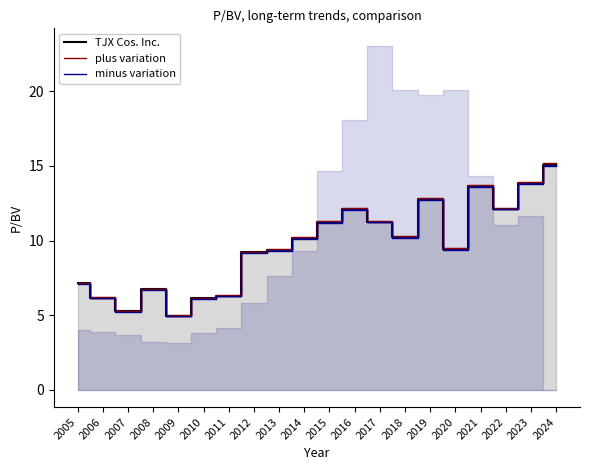

What is the highest value of the TJX Cos. Inc. series?

15.1